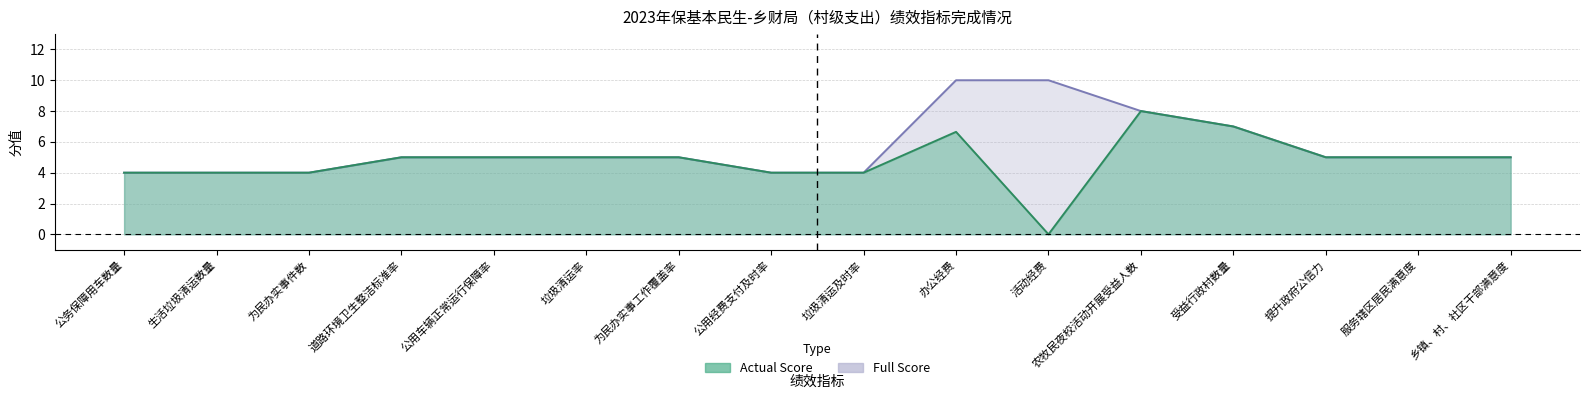

Rank the series by their average value, from highest to lowest.

Full Score, Actual Score